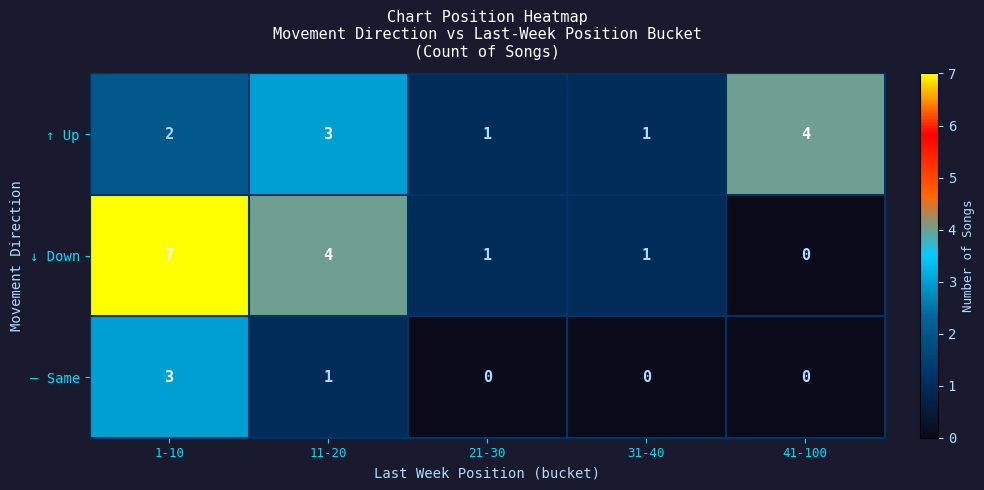

Where is ↑ Up nearest to the value 2?

1-10